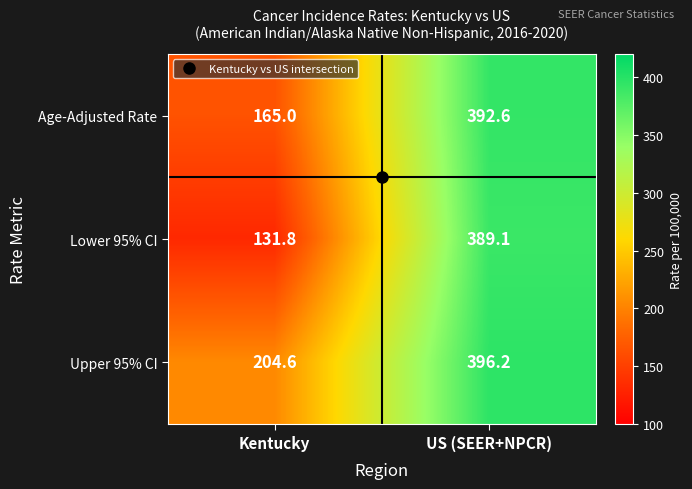

What is the difference between the Upper 95% CI values at Kentucky and US (SEER+NPCR)?

191.6